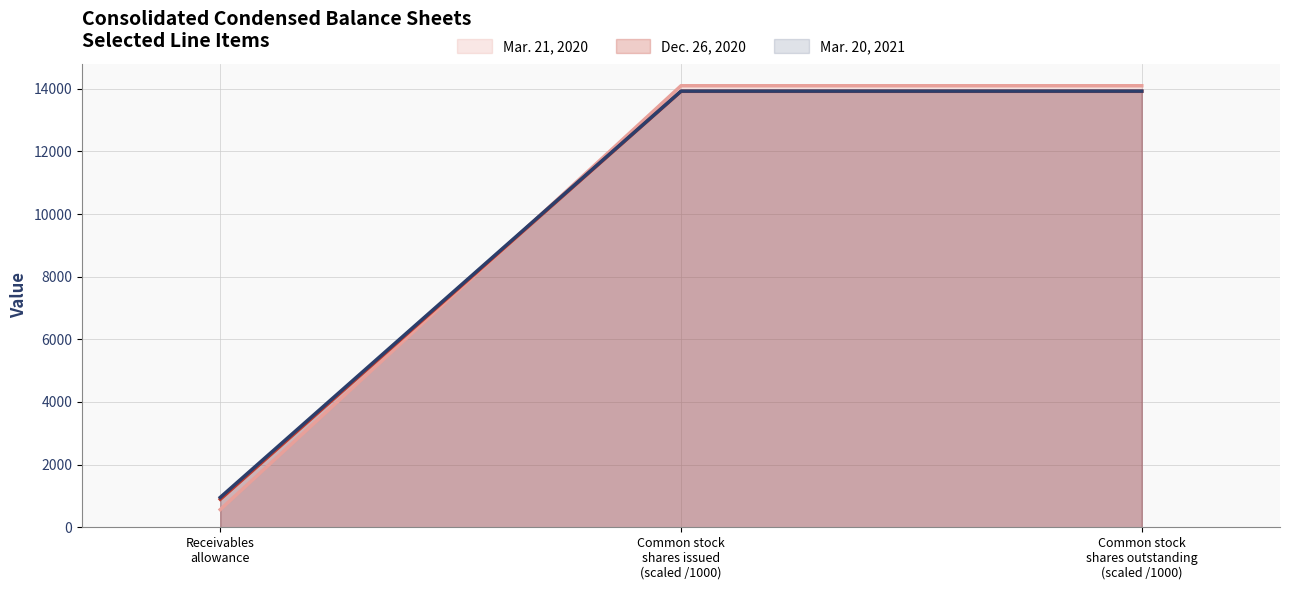

Reading right to left, extract all data points from this chart.

Mar. 21, 2020: 14096.9	14096.9	565.0
Dec. 26, 2020: 13919.4	13919.4	896.0
Mar. 20, 2021: 13924.8	13924.8	954.0